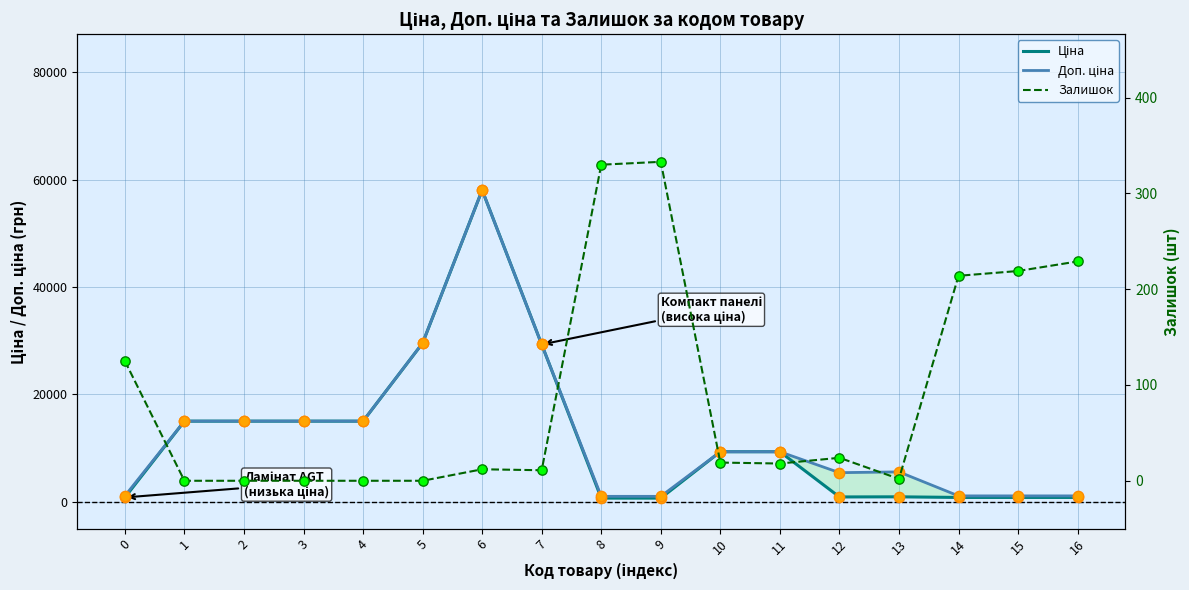

At how many categories does at least one series exceed 6721?

9